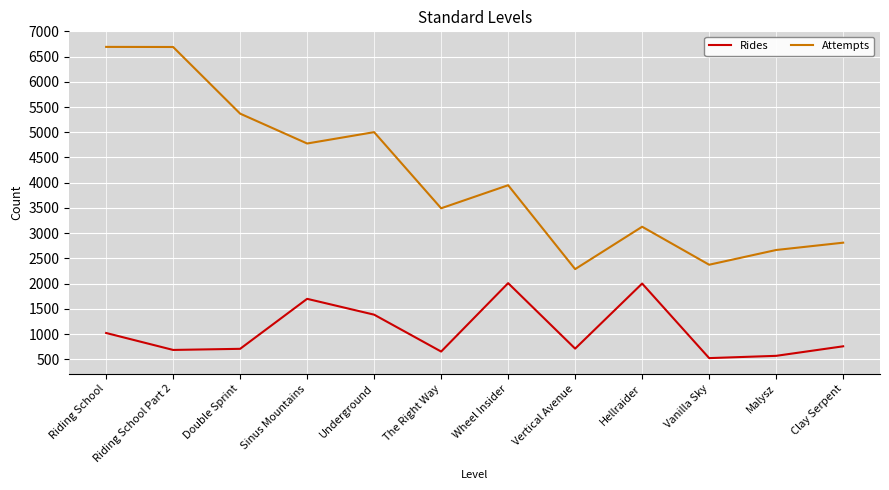

Between Vanilla Sky and Clay Serpent, which series saw the biggest shift?

Attempts